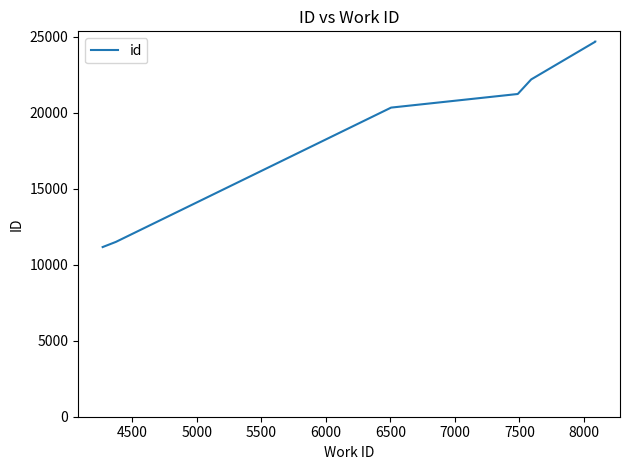

What is the value of the 4th point from the left?

21228